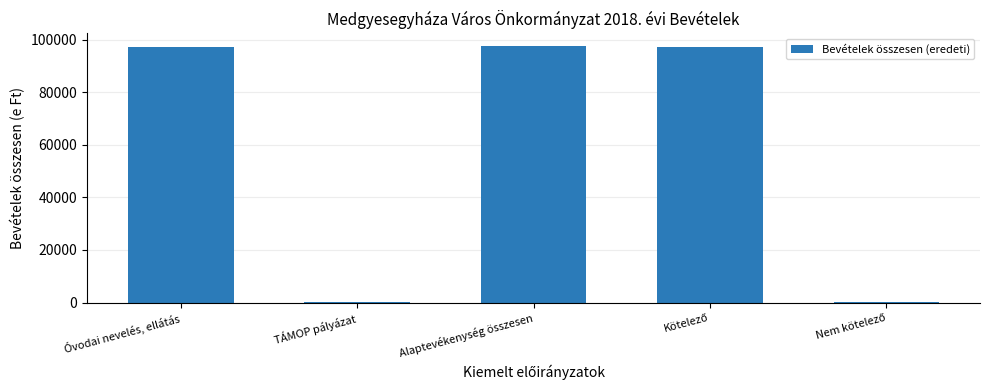

What is the sum of all values?

292704